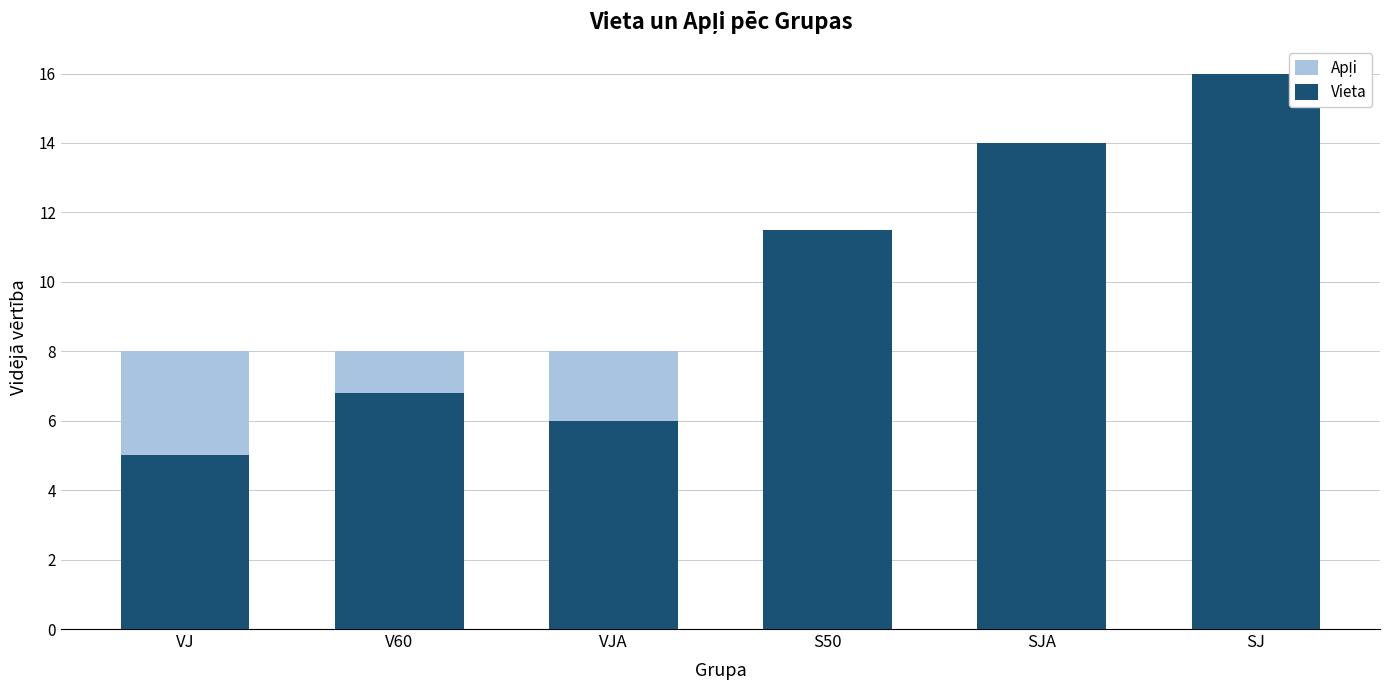

How many bars are there in each group?

2